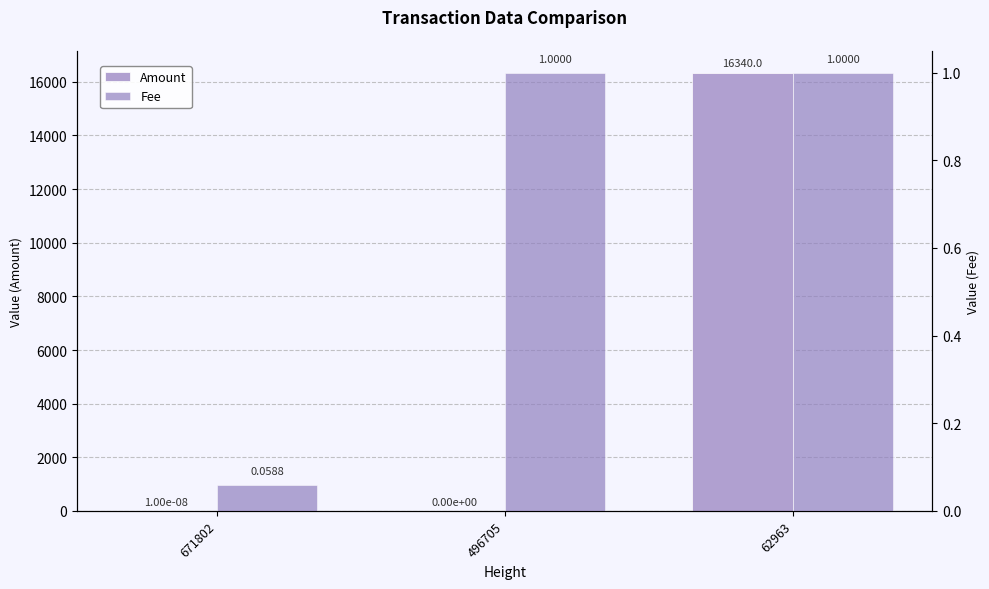

At which label does Amount reach its peak?

62963